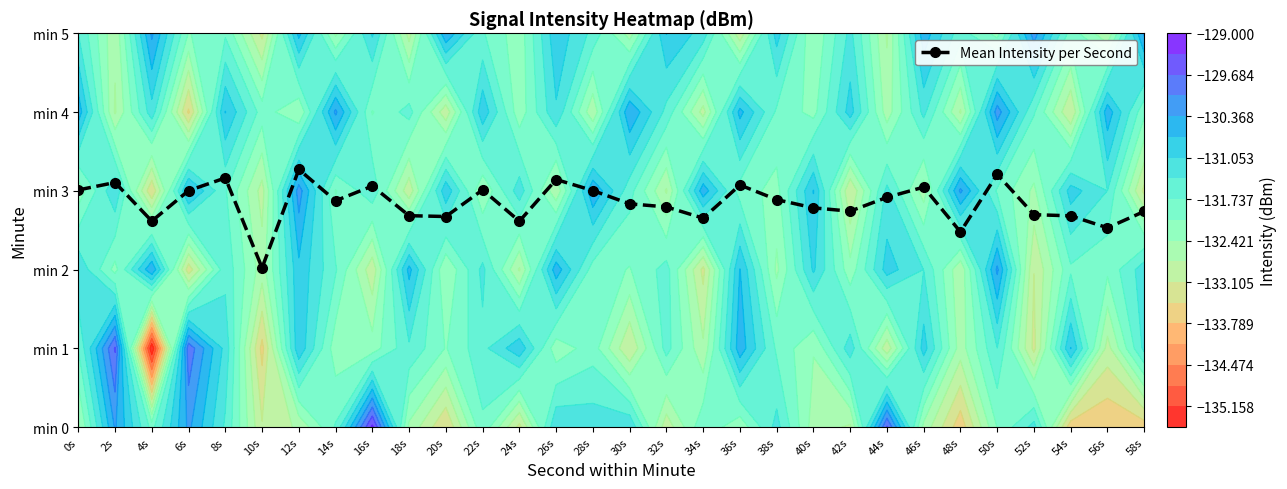

Approximately how many times larger is the value at 24s compared to 12s?

0.8